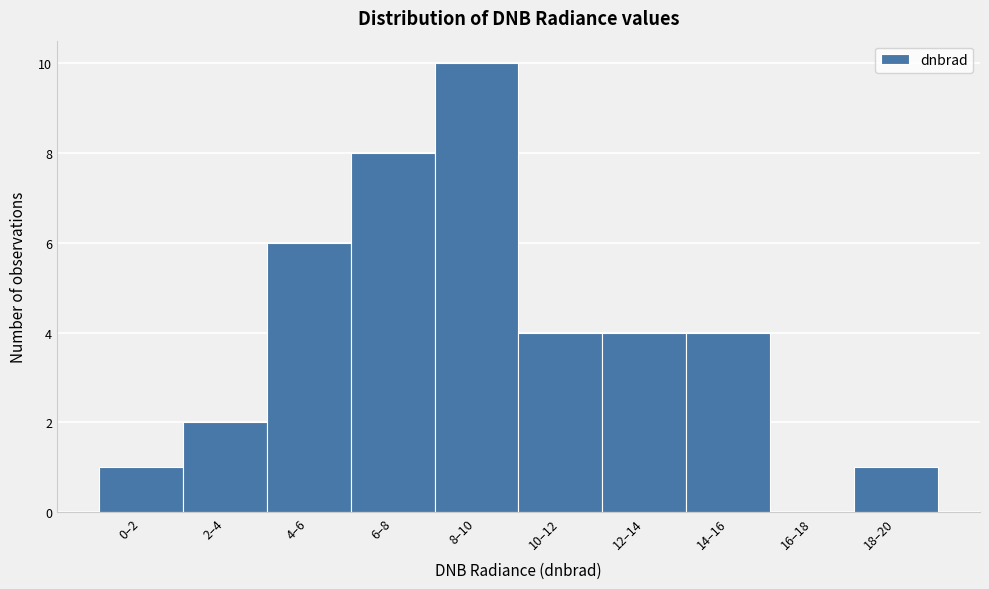

Reading left to right, list all the values displayed in this chart.

0–2=1	2–4=2	4–6=6	6–8=8	8–10=10	10–12=4	12–14=4	14–16=4	16–18=0	18–20=1